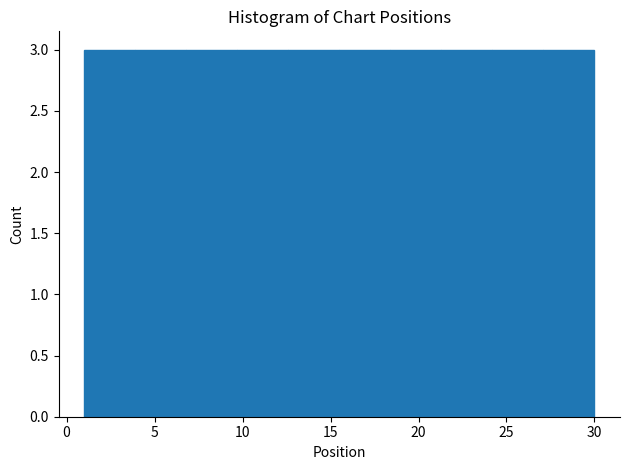

What is the height of the bar covering 12.6 to 15.5 on the x-axis? Neither the bar edges nor the heights are printed on the chart, so give them approximately, as read against the axes.

3